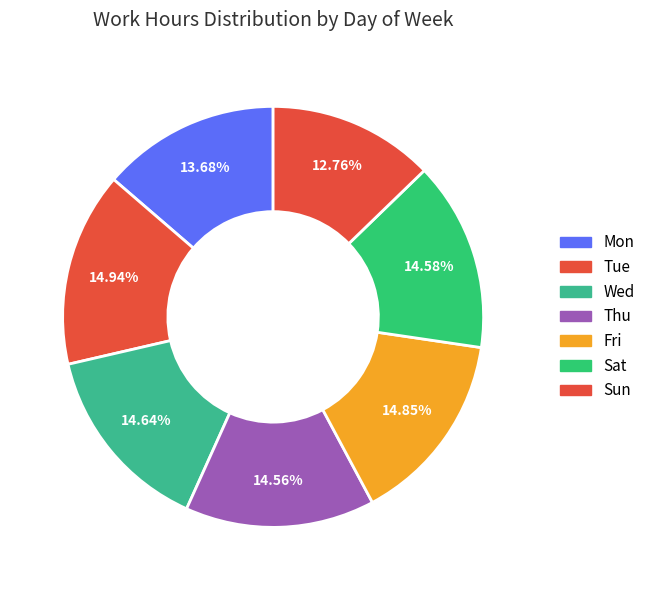

Between Mon and Sat, which is larger?

Sat